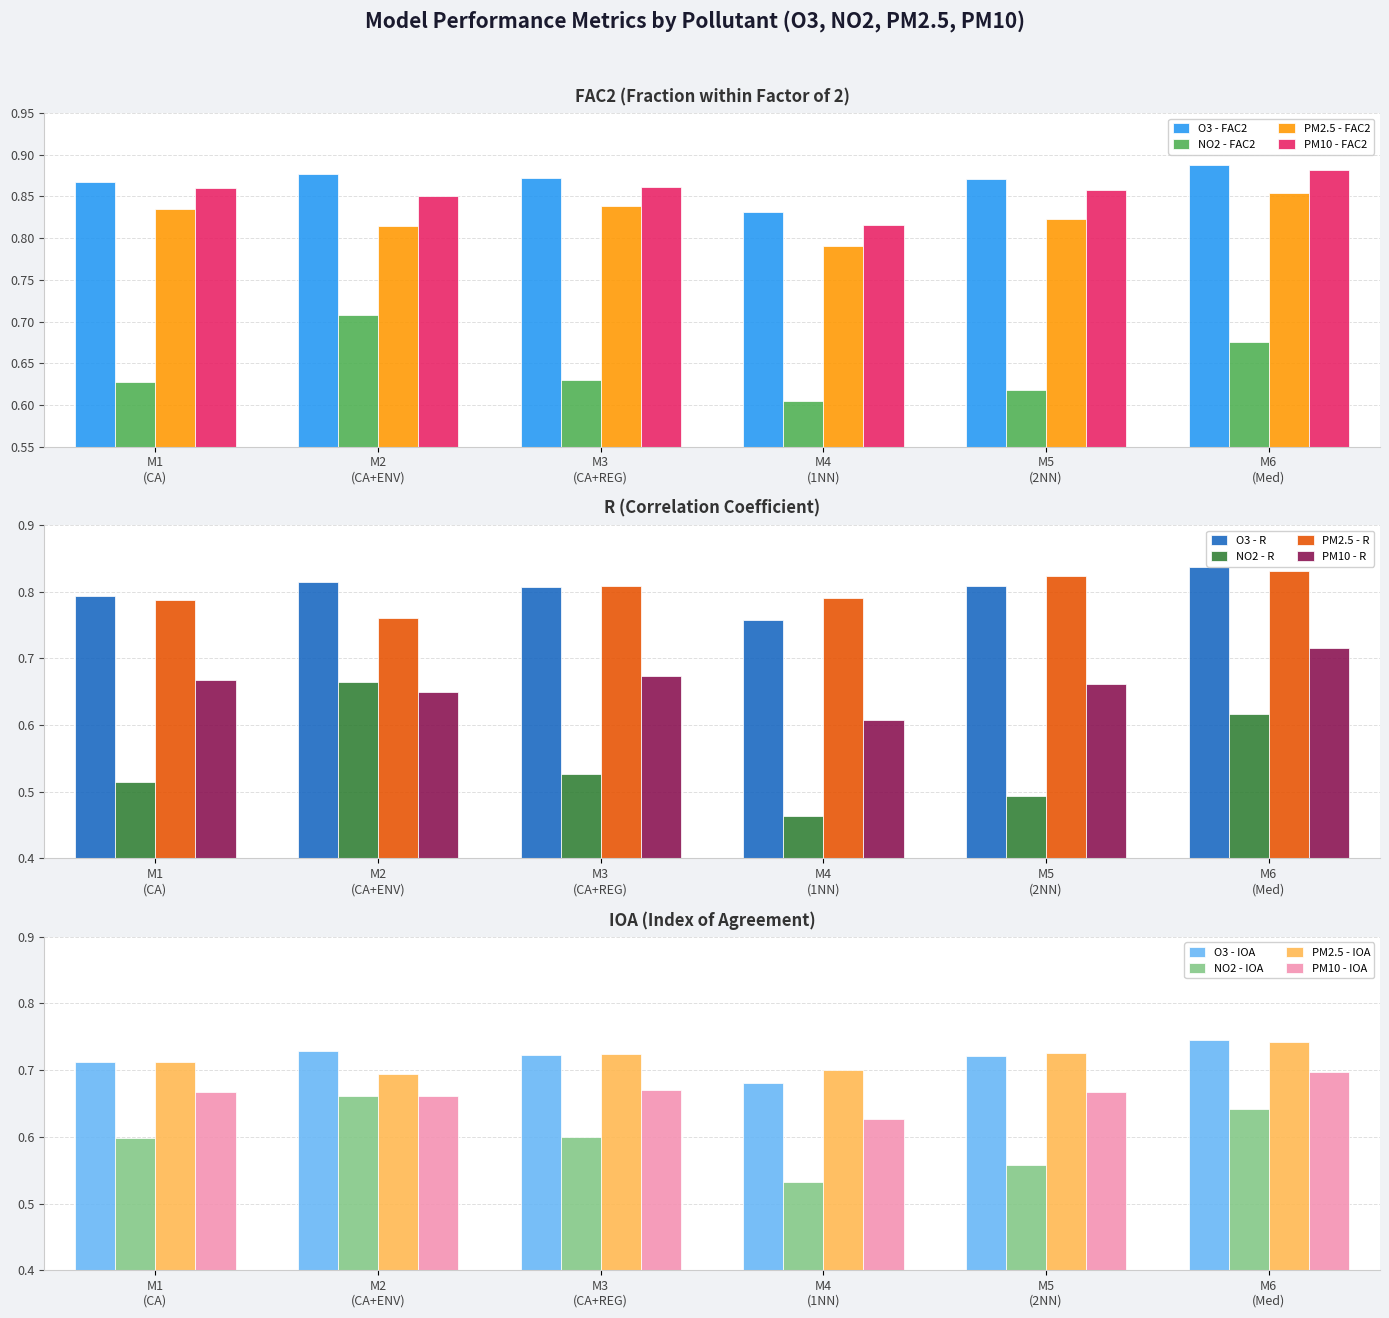

What is the sum of all PM2.5 - R values?

4.8